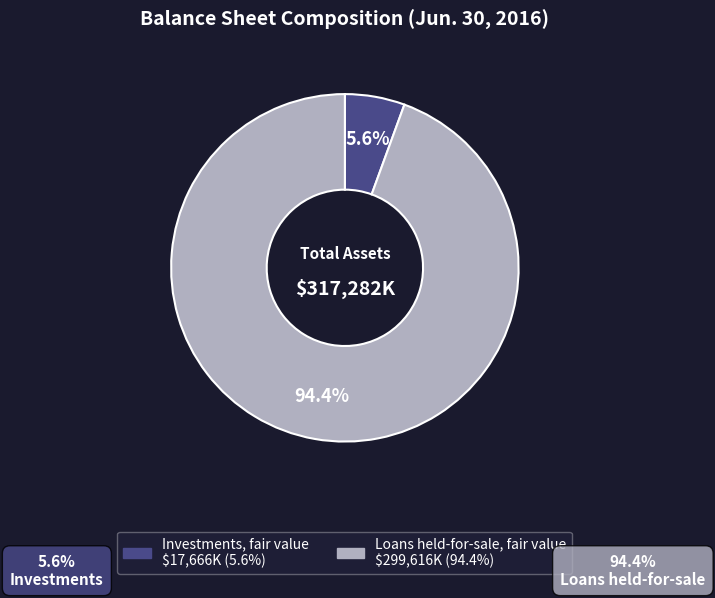

To the nearest percent, what is the difference between the largest and smallest slice percentages?

89%